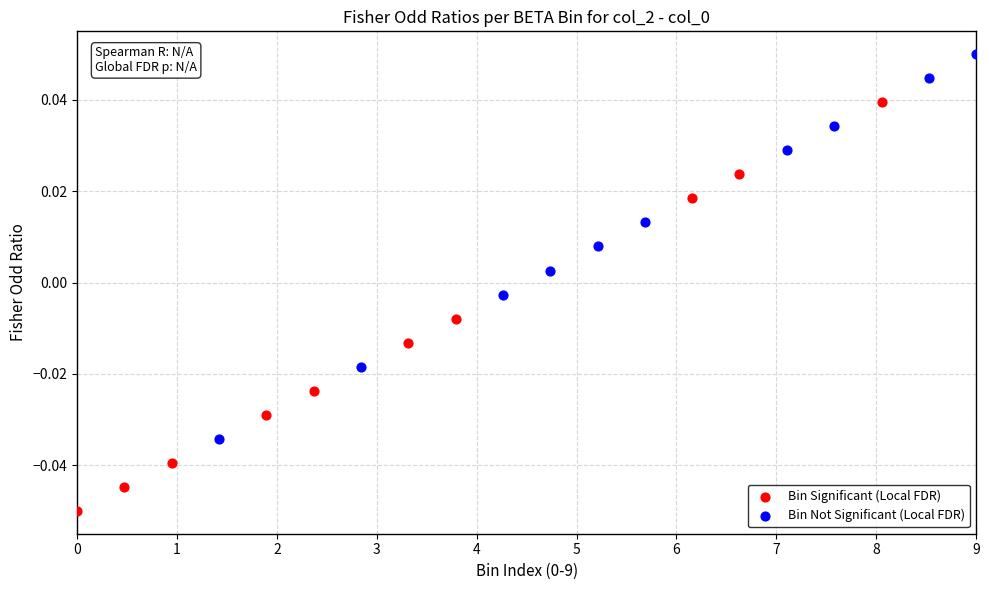

Which series has the widest spread of Y values?

Bin Significant (Local FDR)